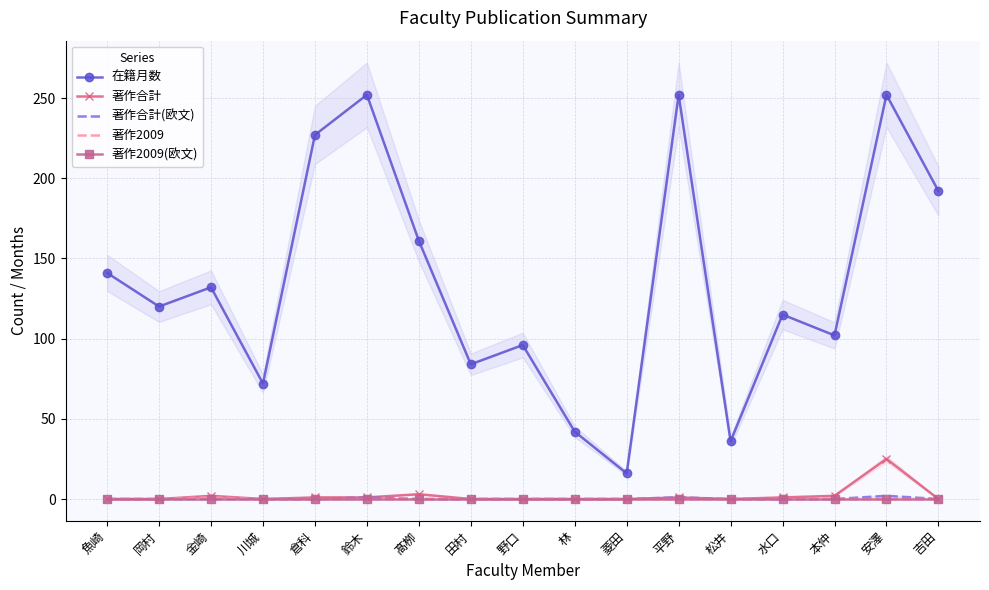

Reading right to left, extract all data points from this chart.

在籍月数: 吉田=192	安澤=252	本仲=102	水口=115	松井=36	平野=252	菱田=16	林=42	野口=96	田村=84	髙栁=161	鈴木=252	倉科=227	川城=72	金崎=132	岡村=120	魚崎=141
著作合計: 吉田=0	安澤=25	本仲=2	水口=1	松井=0	平野=1	菱田=0	林=0	野口=0	田村=0	髙栁=3	鈴木=1	倉科=1	川城=0	金崎=2	岡村=0	魚崎=0
著作合計(欧文): 吉田=0	安澤=2	本仲=0	水口=0	松井=0	平野=1	菱田=0	林=0	野口=0	田村=0	髙栁=0	鈴木=1	倉科=0	川城=0	金崎=0	岡村=0	魚崎=0
著作2009: 吉田=0	安澤=0	本仲=0	水口=0	松井=0	平野=0	菱田=0	林=0	野口=0	田村=0	髙栁=0	鈴木=0	倉科=0	川城=0	金崎=1	岡村=0	魚崎=0
著作2009(欧文): 吉田=0	安澤=0	本仲=0	水口=0	松井=0	平野=0	菱田=0	林=0	野口=0	田村=0	髙栁=0	鈴木=0	倉科=0	川城=0	金崎=0	岡村=0	魚崎=0